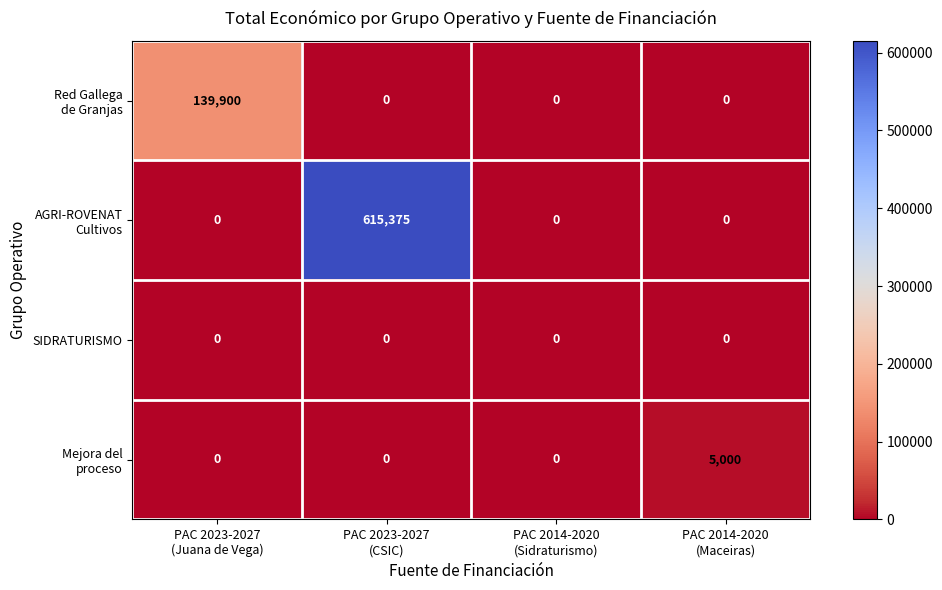

What is the maximum value shown in the chart?

615375